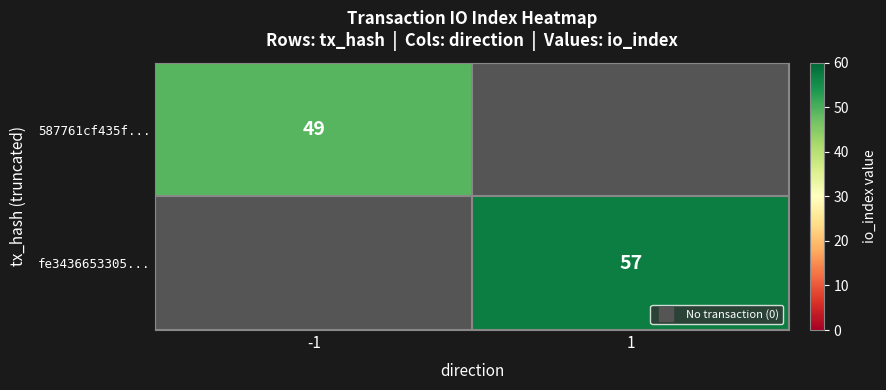

Read the 587761cf435f... value at -1.

49.0